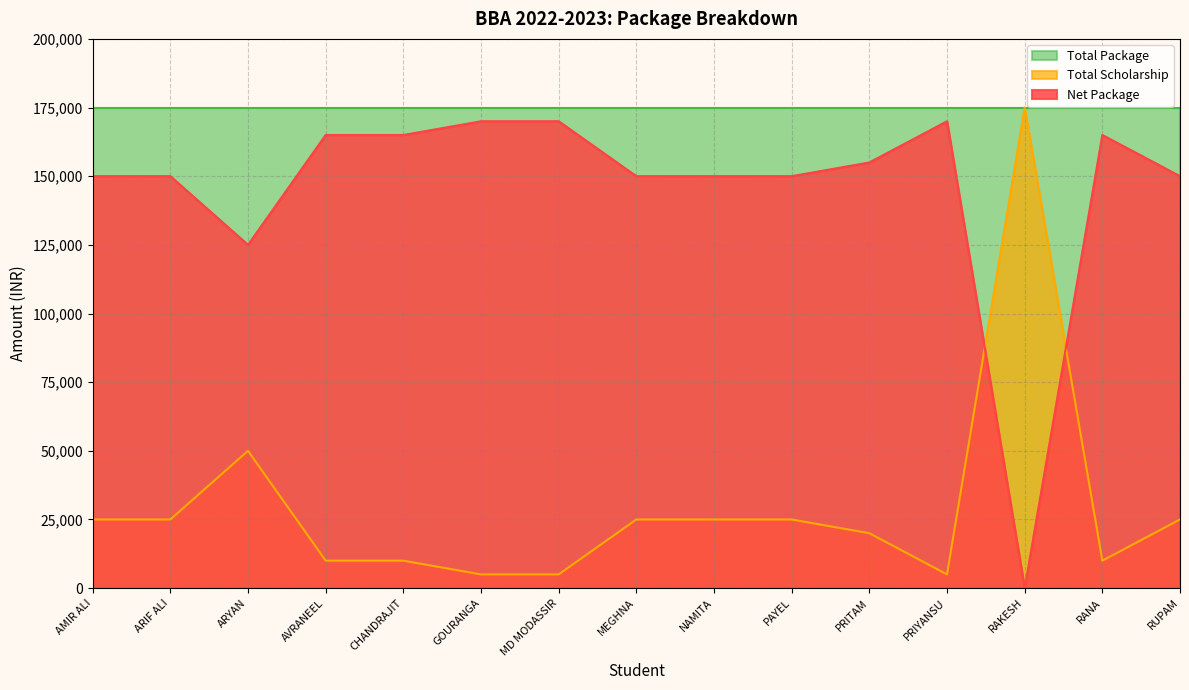

Is it true that Net Package equals 170000 at GOURANGA?

True